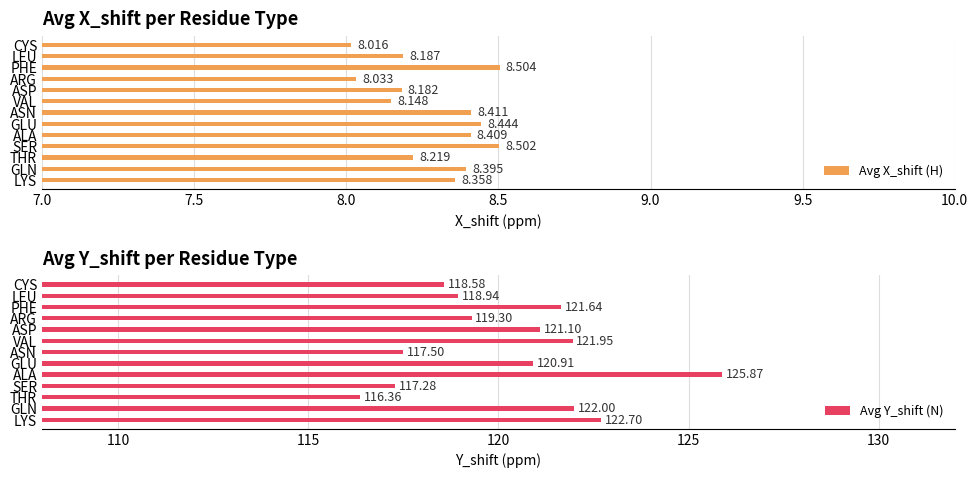

At how many categories does at least one series exceed 60?

13